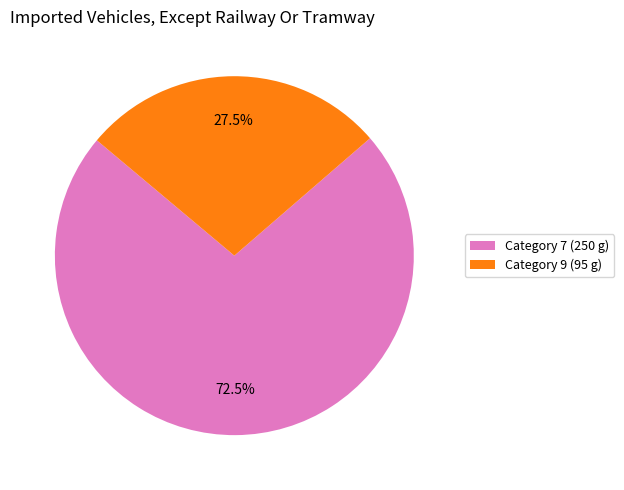

Between Category 9 (95 g) and Category 7 (250 g), which is larger?

Category 7 (250 g)